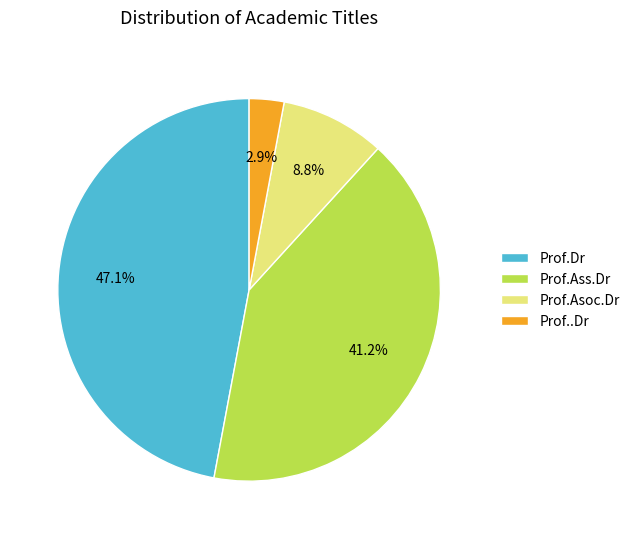

Between Prof.Asoc.Dr and Prof.Ass.Dr, which is larger?

Prof.Ass.Dr